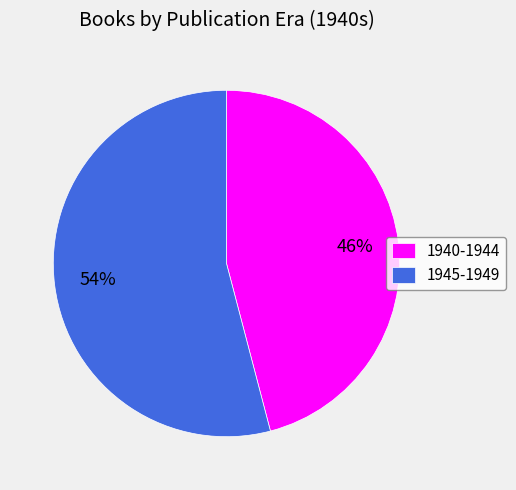

How many slices are in this pie chart?

2